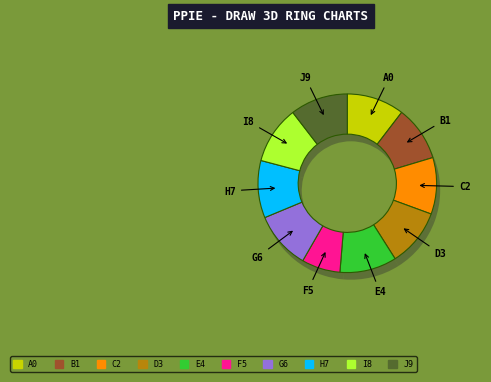

True or false: 7-Sun accounts for 12% of the total.

False